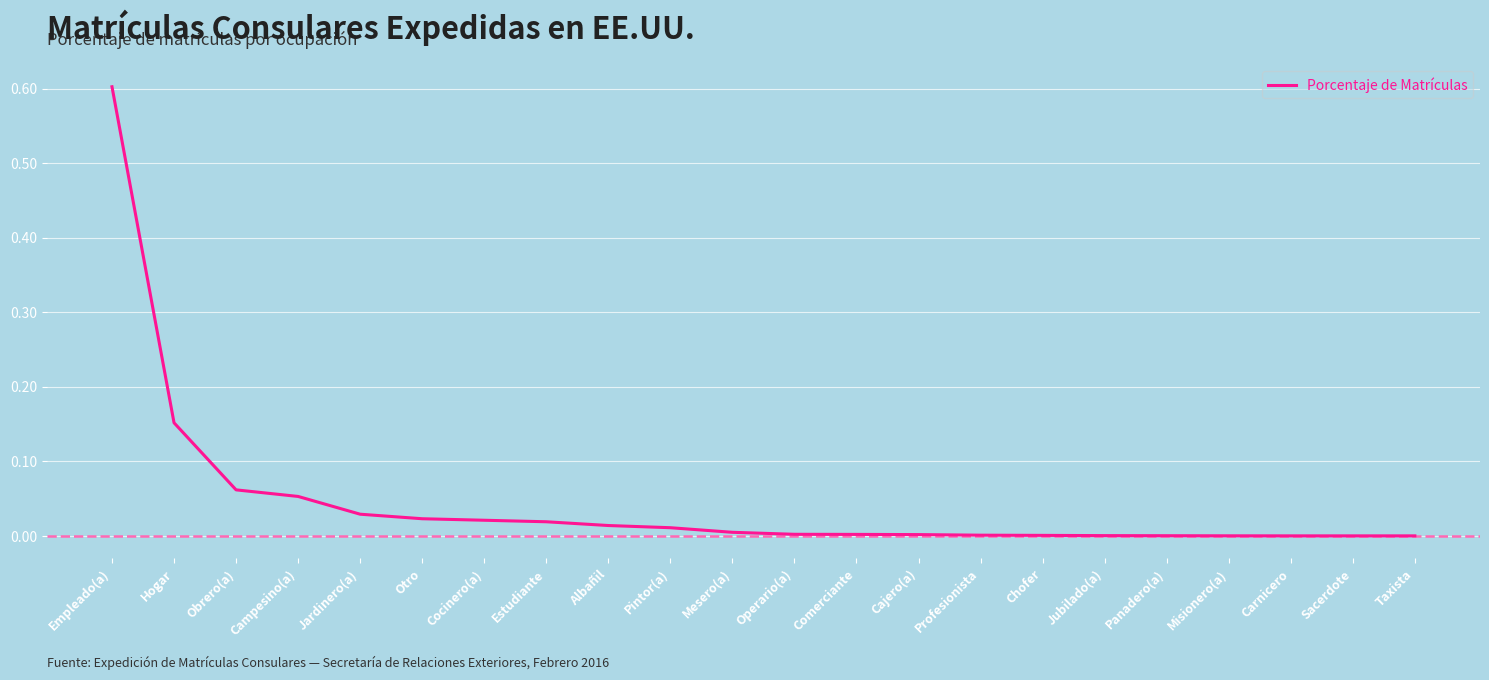

The chart shows a value of 0.6 at Empleado(a). True or false?

True